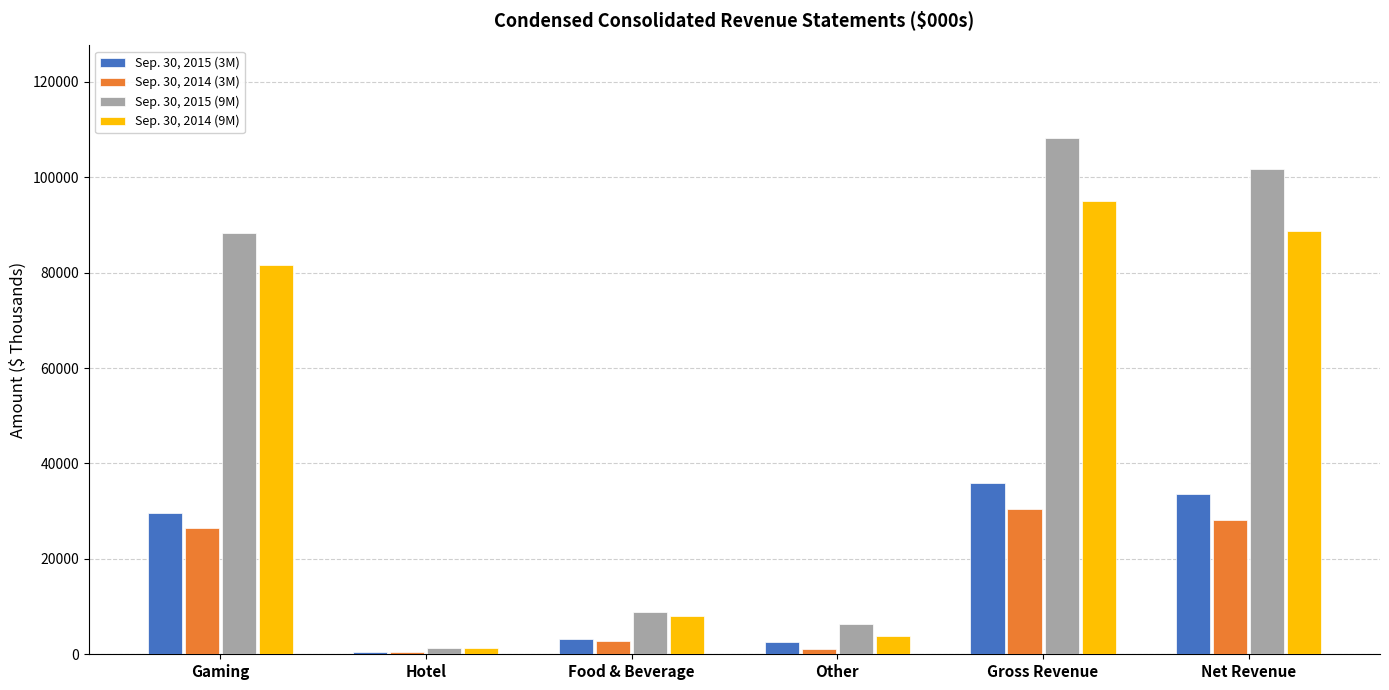

What is the spread (max minus min) of values at Gross Revenue?

77647